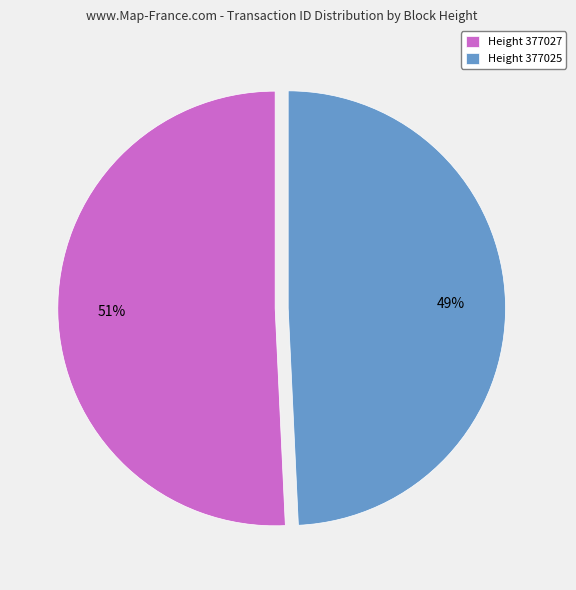

Is it true that Height 377027 is 65% of the pie?

False